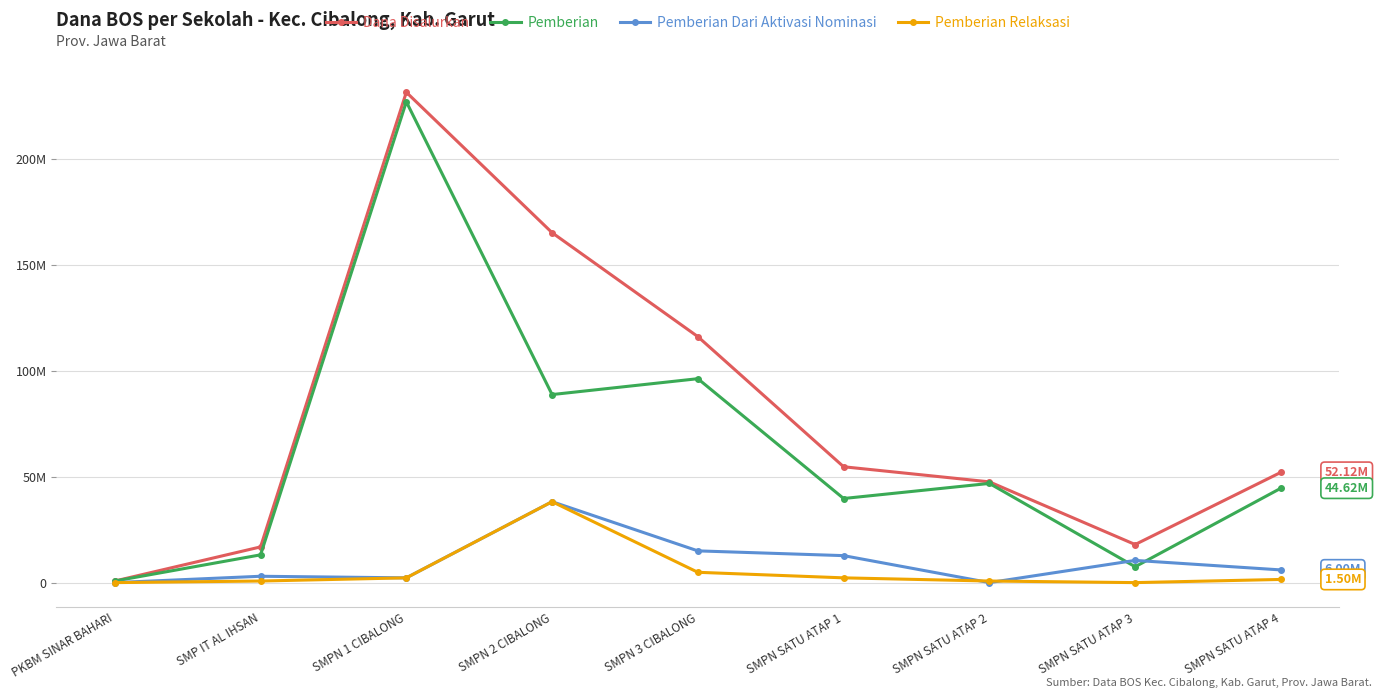

What are all the series names shown in the legend?

Dana Disalurkan, Pemberian, Pemberian Dari Aktivasi Nominasi, Pemberian Relaksasi